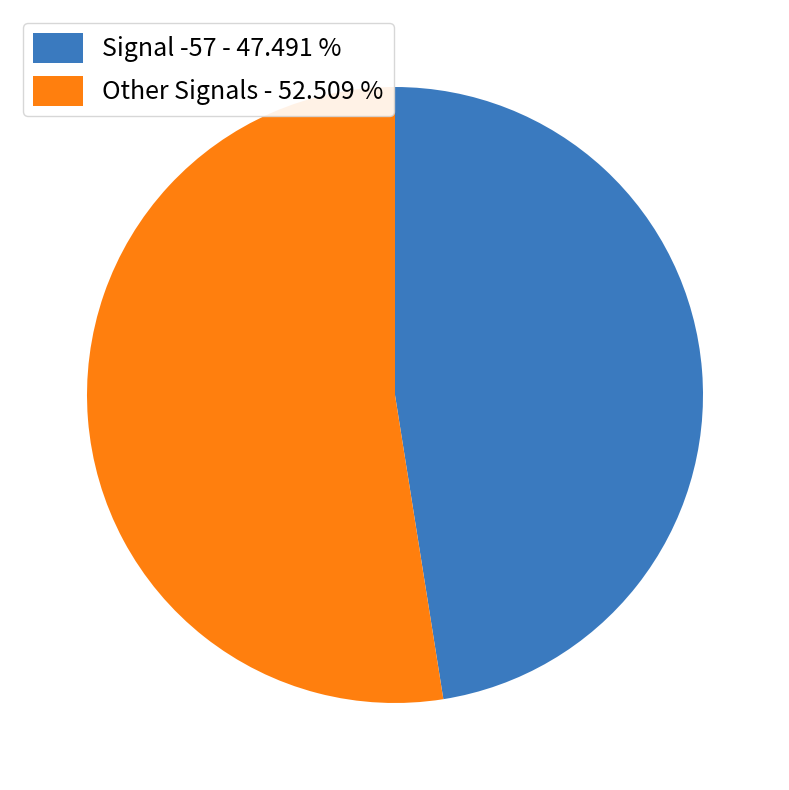

Is there any slice that represents more than half of the pie?

Yes